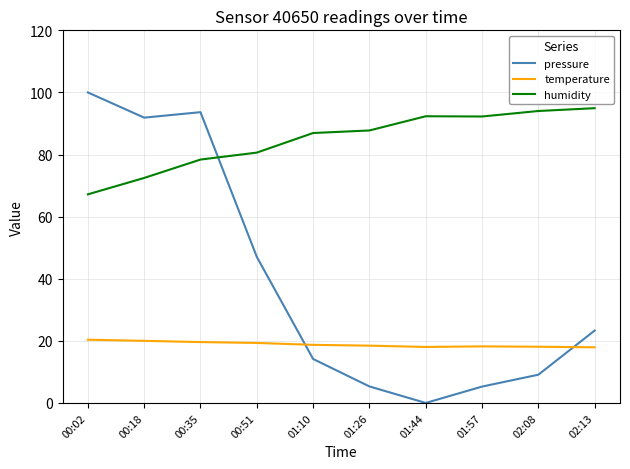

Rank the series by their maximum value, from lowest to highest.

temperature, humidity, pressure